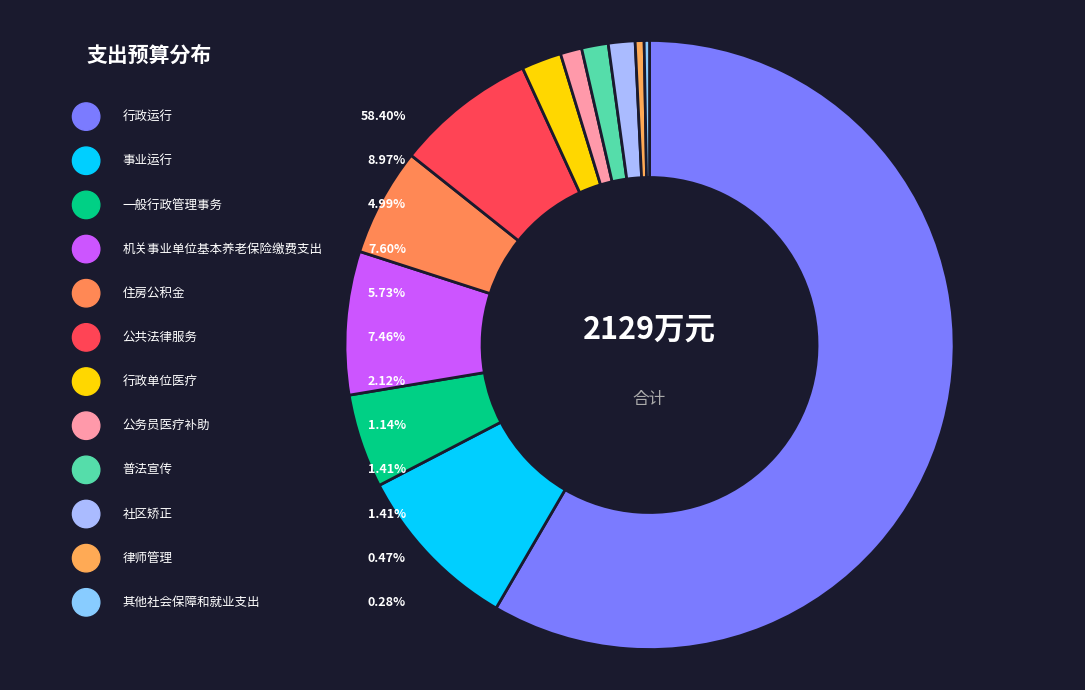

The 公务员医疗补助 slice represents 11% of the pie. True or false?

False